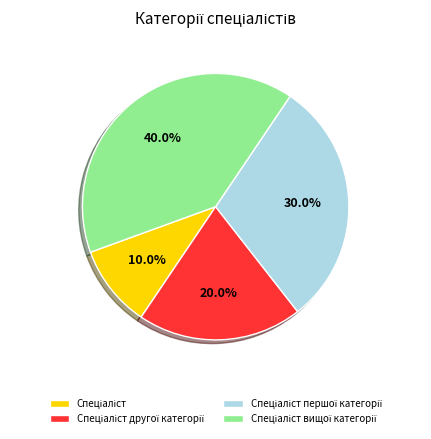

Is there a majority slice in this chart?

No